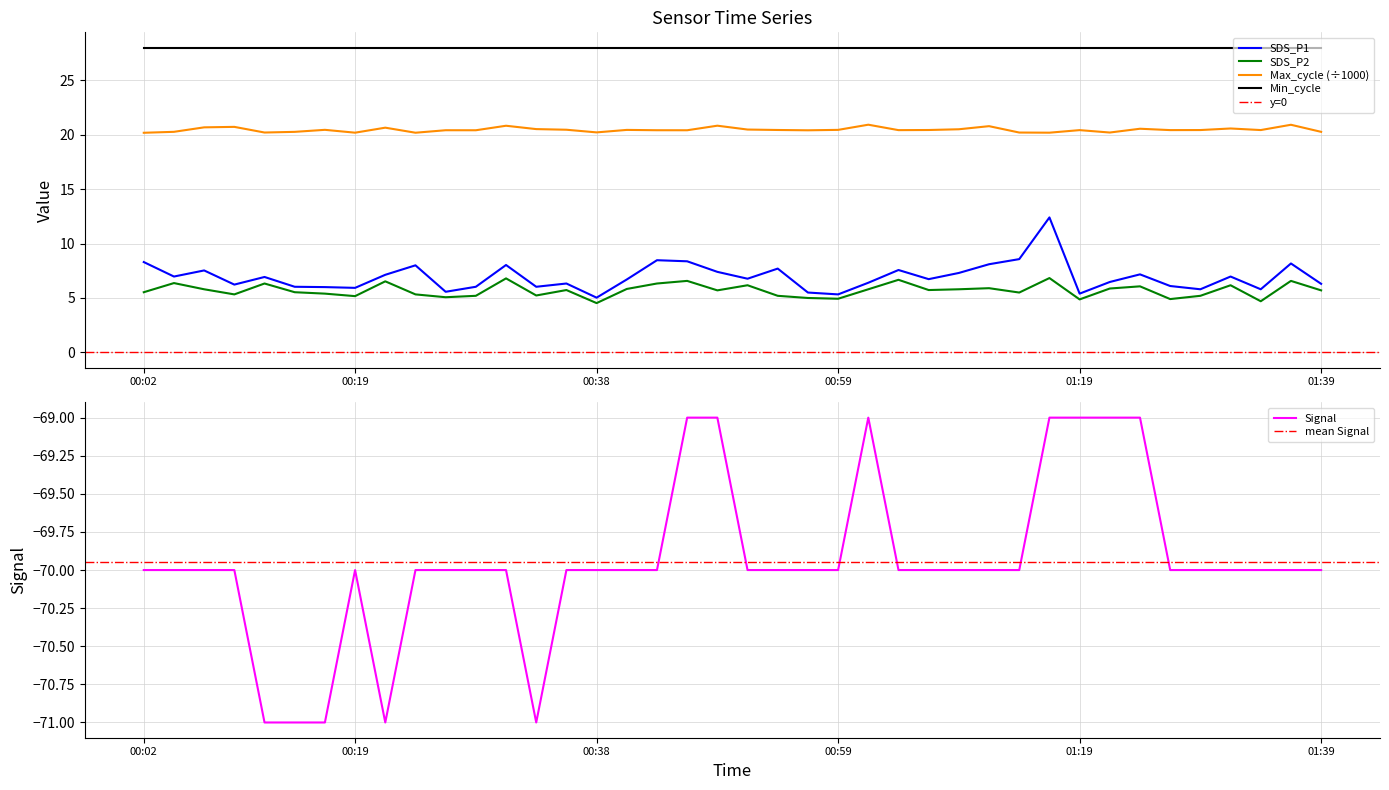

What is the difference between the maximum and minimum values in the SDS_P2 series?

2.3